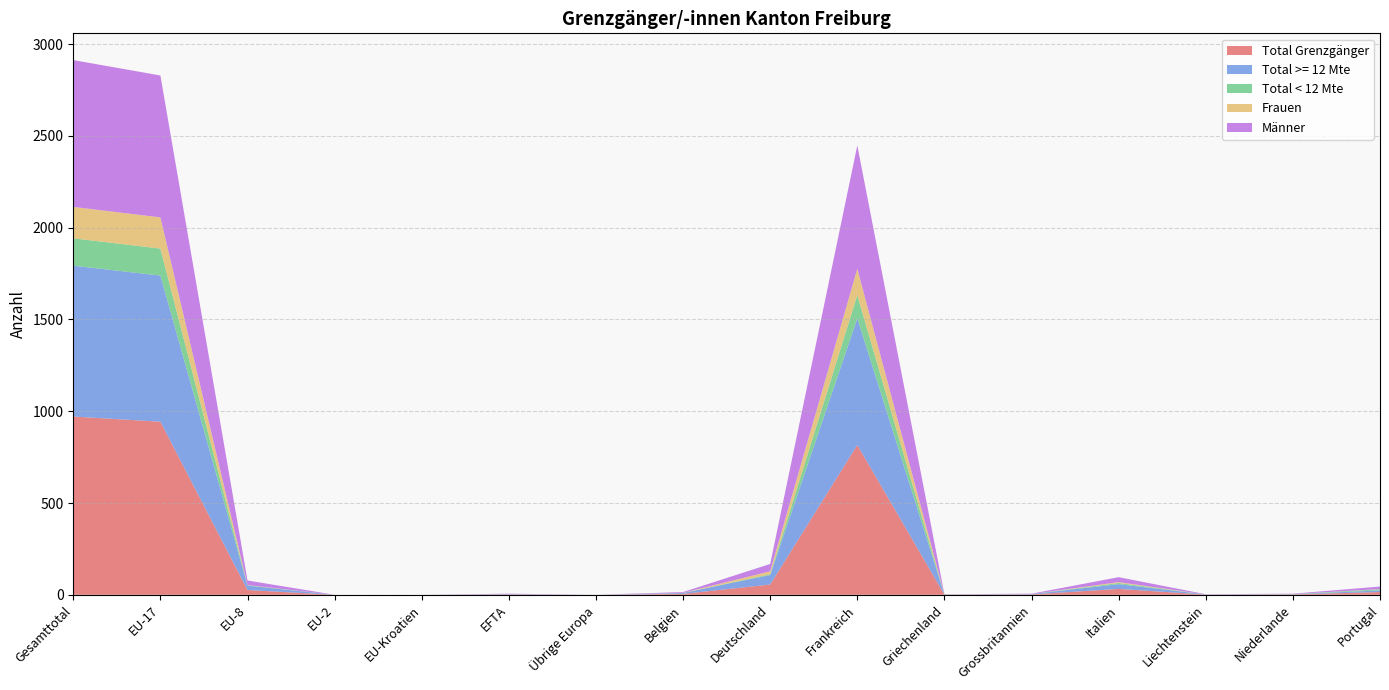

Reading left to right, transcribe all the data shown in this chart.

Total Grenzgänger: Gesamttotal=971	EU-17=943	EU-8=26	EU-2=0	EU-Kroatien=0	EFTA=2	Übrige Europa=0	Belgien=5	Deutschland=56	Frankreich=816	Griechenland=1	Grossbritannien=2	Italien=32	Liechtenstein=1	Niederlande=2	Portugal=15
Total >= 12 Mte: Gesamttotal=822	EU-17=796	EU-8=24	EU-2=0	EU-Kroatien=0	EFTA=2	Übrige Europa=0	Belgien=5	Deutschland=52	Frankreich=690	Griechenland=0	Grossbritannien=2	Italien=26	Liechtenstein=1	Niederlande=1	Portugal=9
Total < 12 Mte: Gesamttotal=149	EU-17=147	EU-8=2	EU-2=0	EU-Kroatien=0	EFTA=0	Übrige Europa=0	Belgien=0	Deutschland=4	Frankreich=126	Griechenland=1	Grossbritannien=0	Italien=6	Liechtenstein=0	Niederlande=1	Portugal=6
Frauen: Gesamttotal=171	EU-17=170	EU-8=1	EU-2=0	EU-Kroatien=0	EFTA=0	Übrige Europa=0	Belgien=1	Deutschland=16	Frankreich=144	Griechenland=0	Grossbritannien=0	Italien=5	Liechtenstein=0	Niederlande=0	Portugal=1
Männer: Gesamttotal=800	EU-17=773	EU-8=25	EU-2=0	EU-Kroatien=0	EFTA=2	Übrige Europa=0	Belgien=4	Deutschland=40	Frankreich=672	Griechenland=1	Grossbritannien=2	Italien=27	Liechtenstein=1	Niederlande=2	Portugal=14